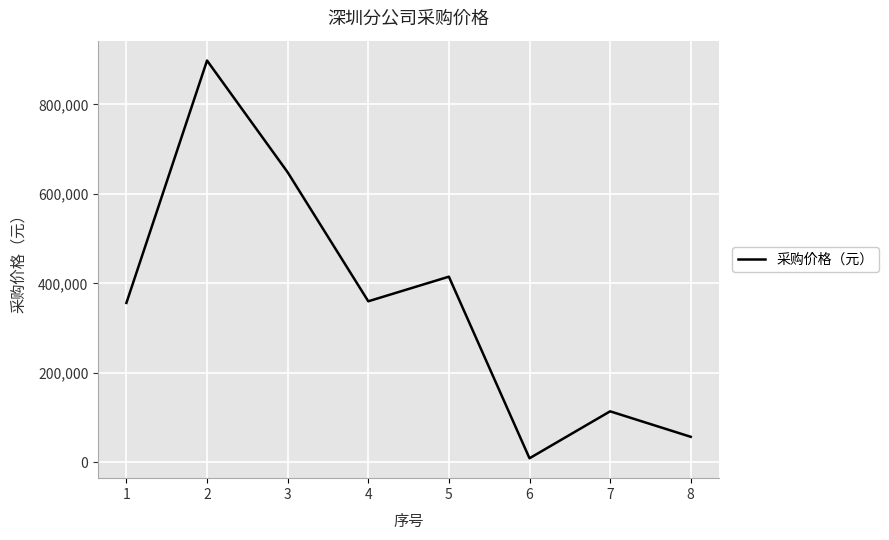

How many interior local valleys (lower than both neighbors) does the data have?

2